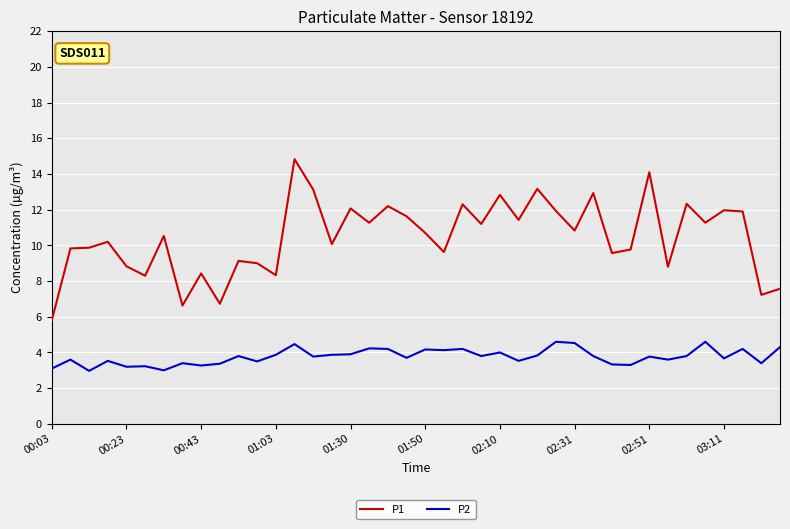

True or false: P1 and P2 cross at least once.

False